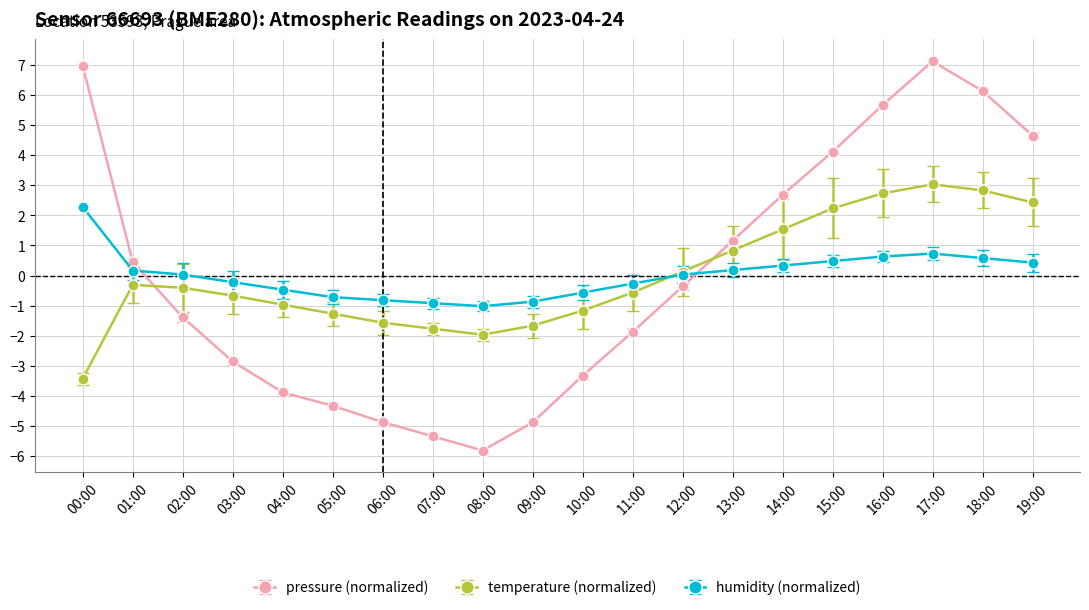

At 00:00, list the series in order from largest to smallest.

pressure (normalized), humidity (normalized), temperature (normalized)